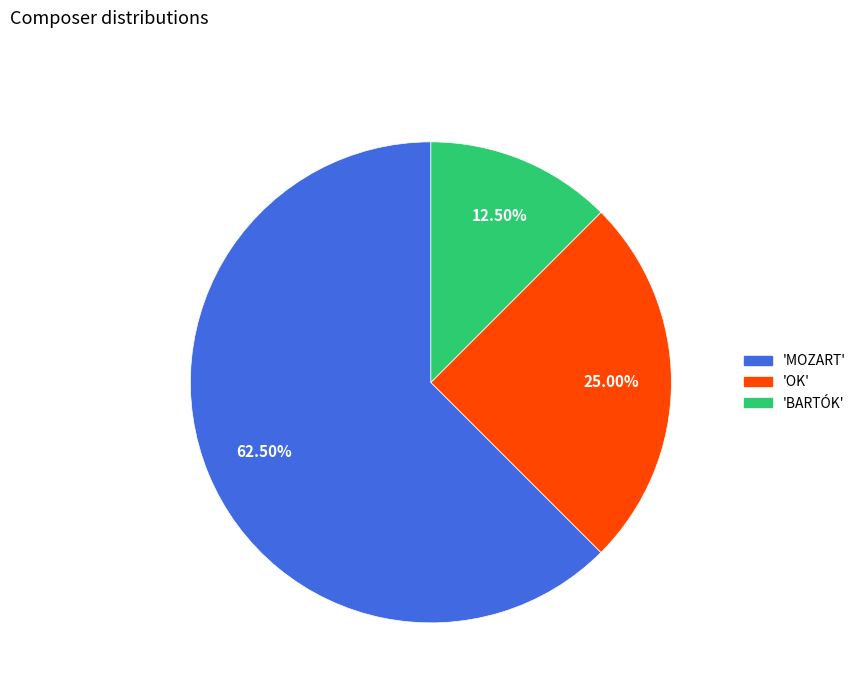

Is there any slice that represents more than half of the pie?

Yes